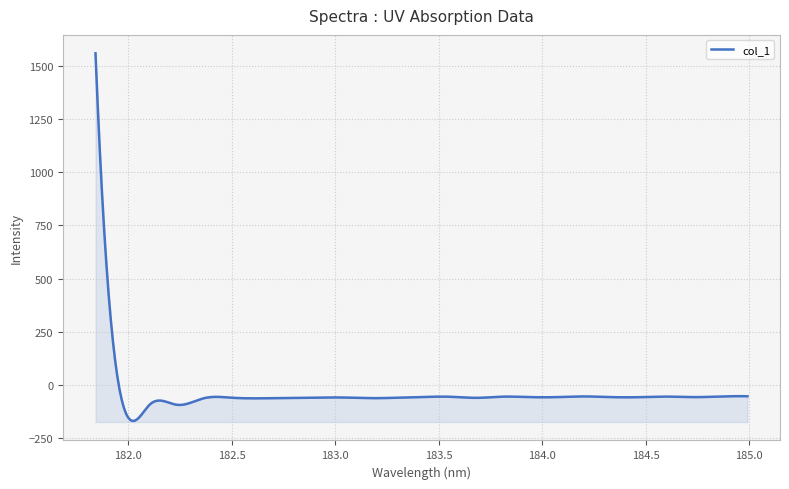

Which label corresponds to the largest value in the chart?

181.8418